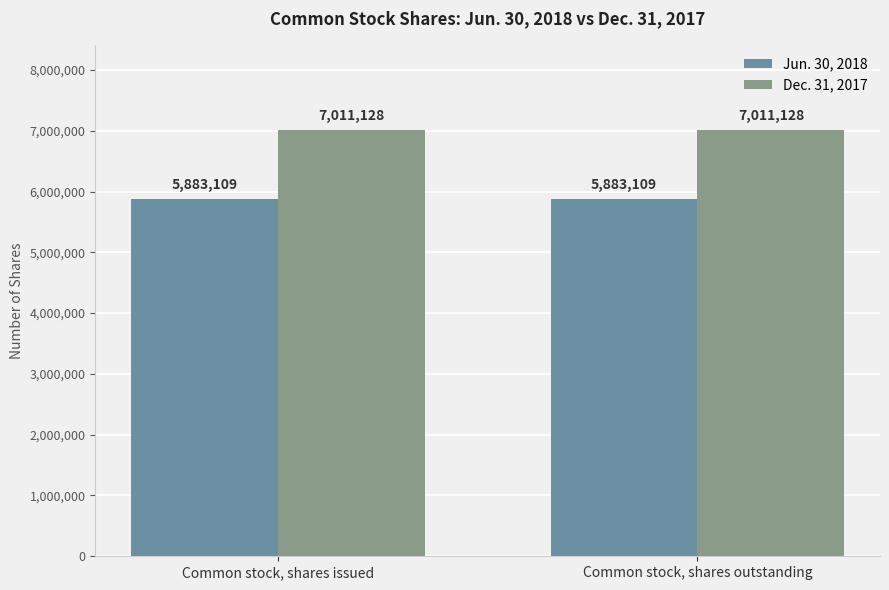

What is the maximum value for Dec. 31, 2017?

7011128